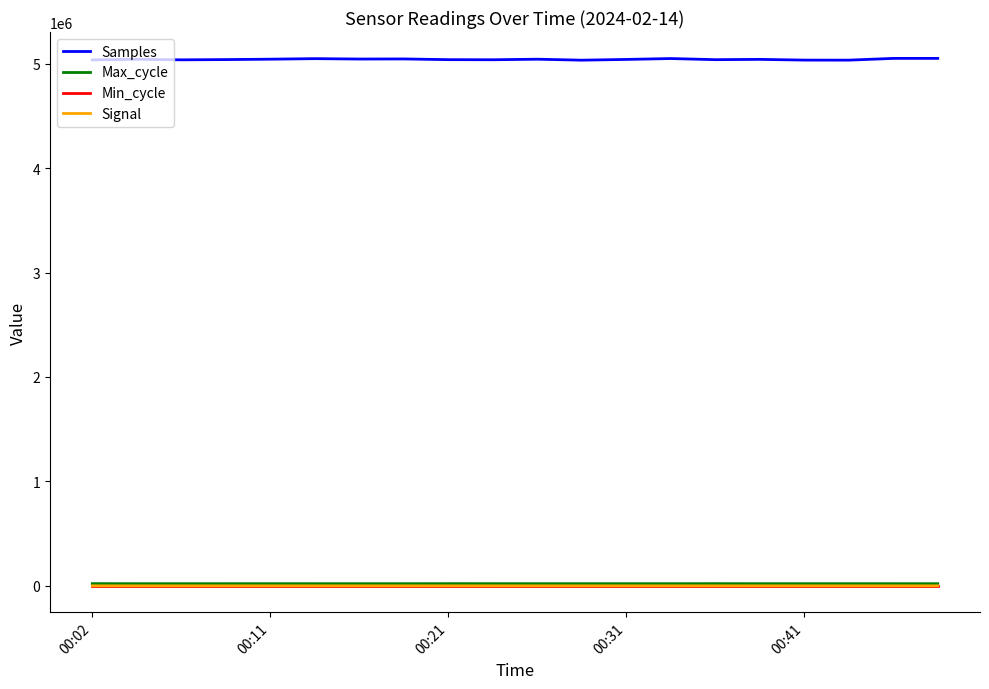

What is the maximum value shown in the chart?

5050787